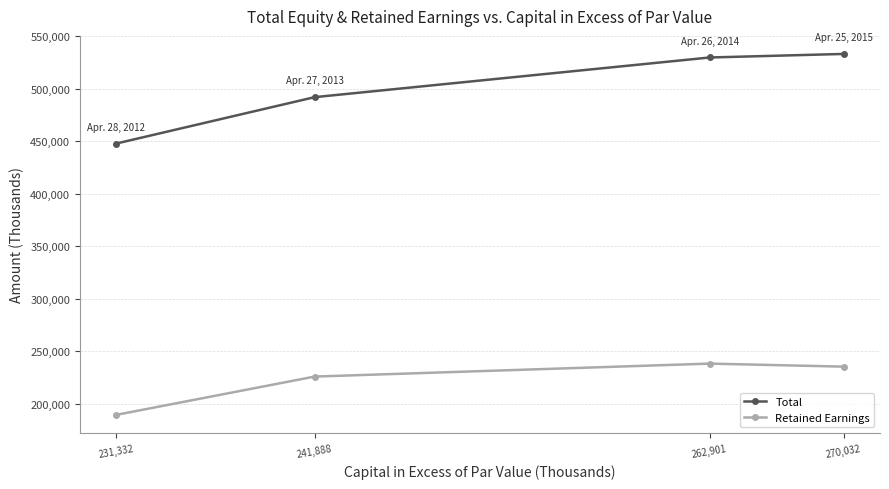

In Retained Earnings, how many points are higher than both neighbors (excluding endpoints)?

1